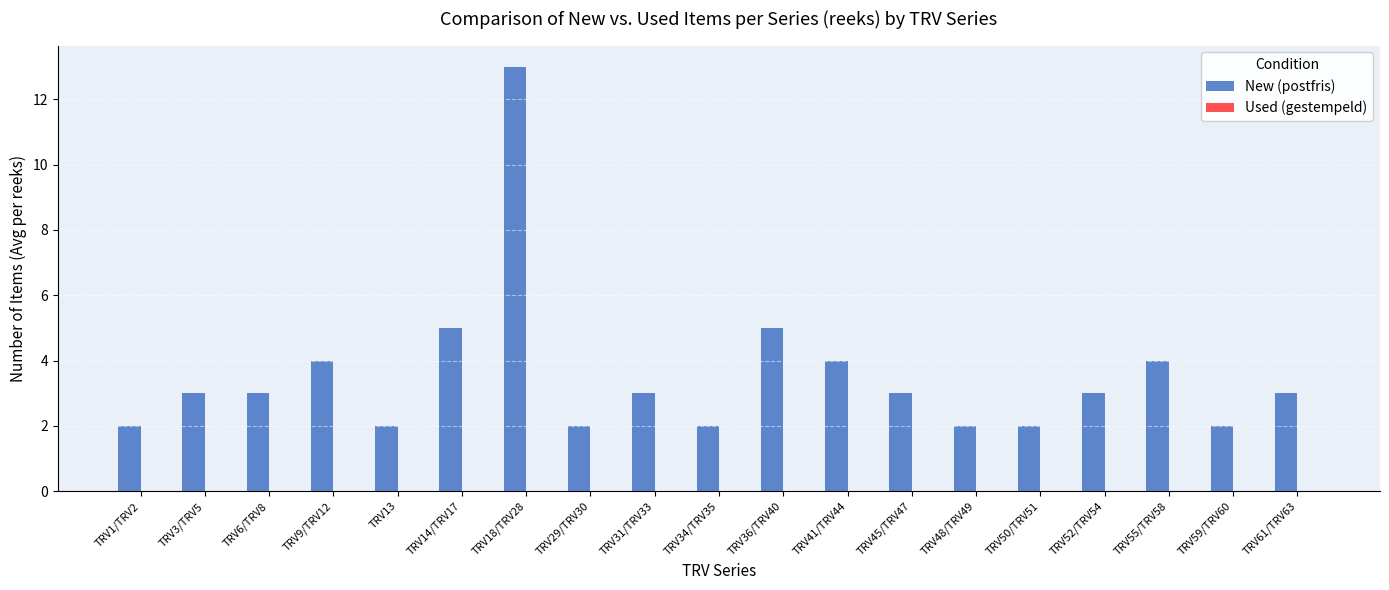

Which has a higher value, TRV36/TRV40 or TRV41/TRV44?

TRV36/TRV40